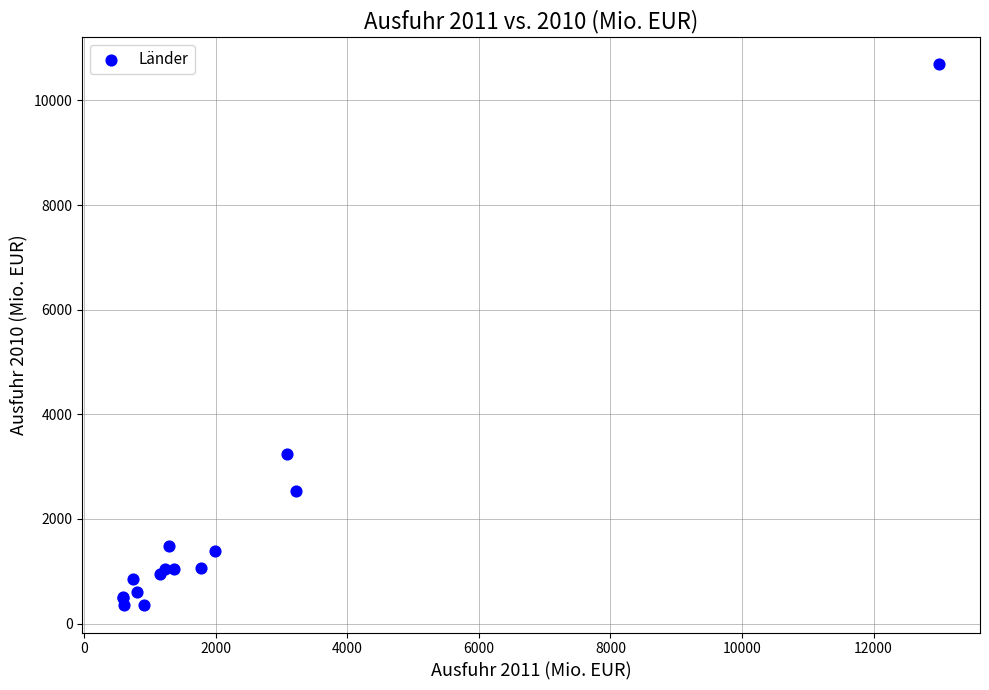

What Y value in the scatter plot is closest to 5520?

3248.7